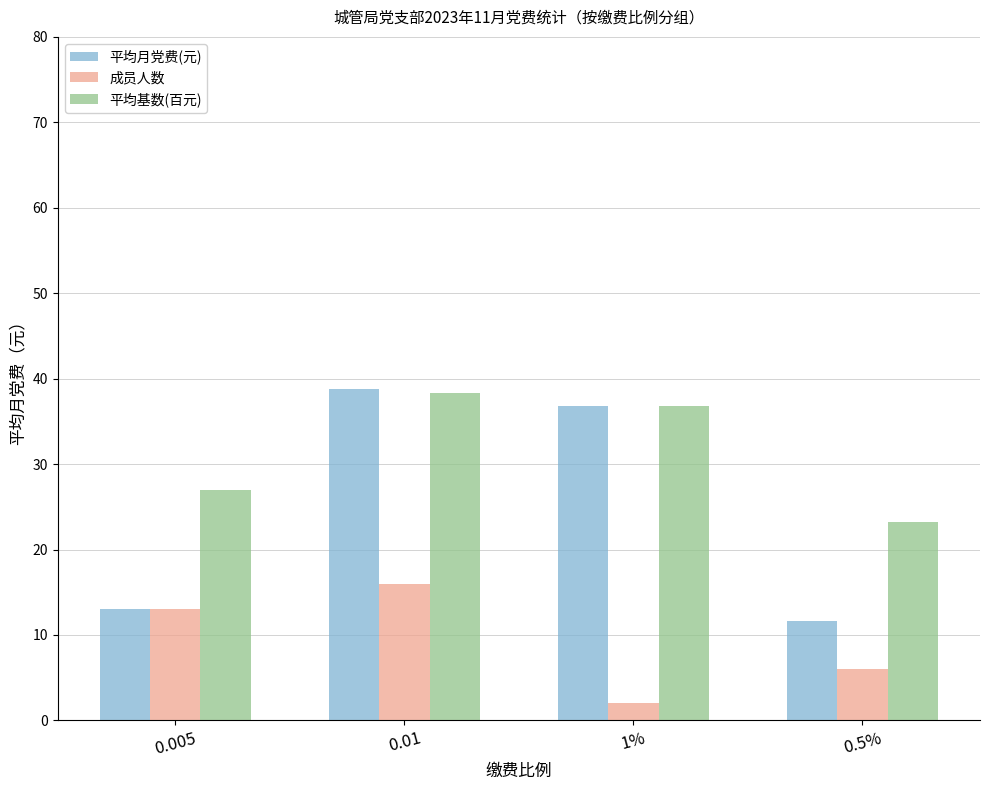

What value does the 平均月党费(元) series have at 0.01?

38.8